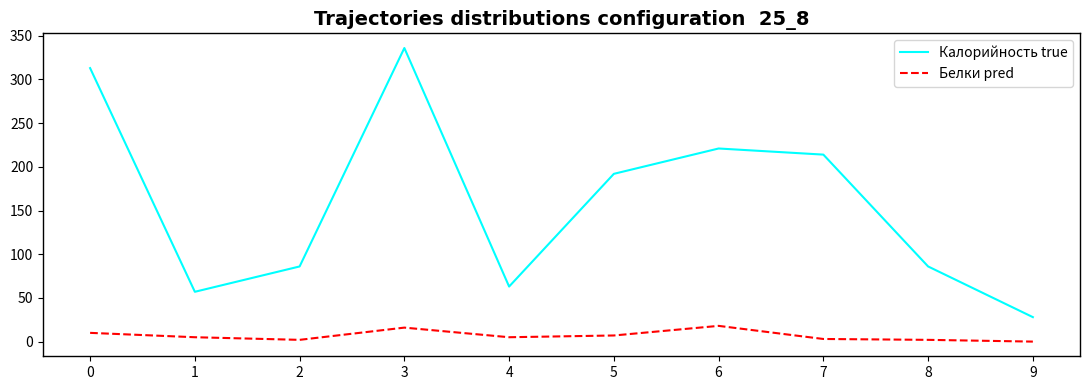

True or false: Калорийность true and Белки pred intersect in this chart.

False